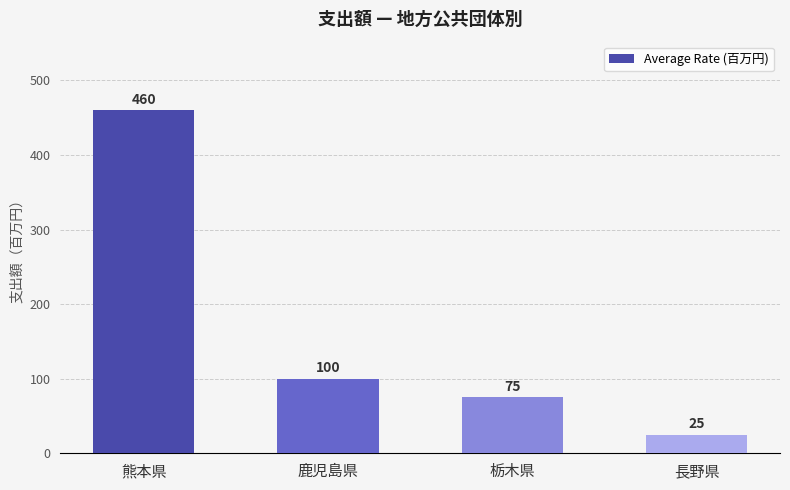

Does the chart contain any negative values?

No